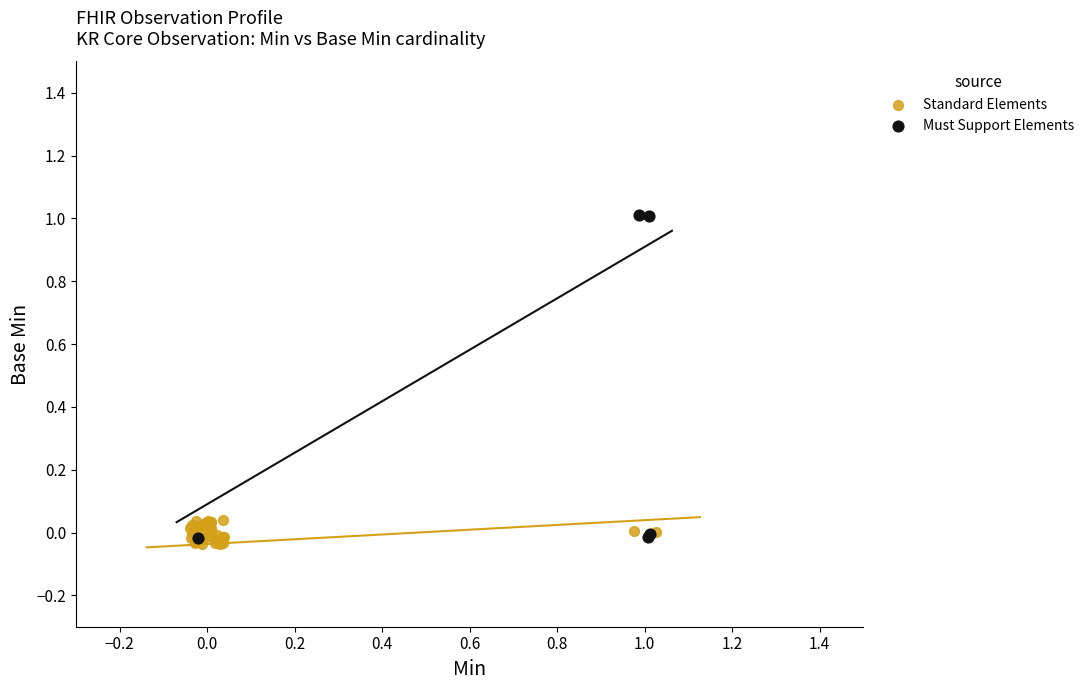

Which series reaches the minimum Y coordinate?

Standard Elements